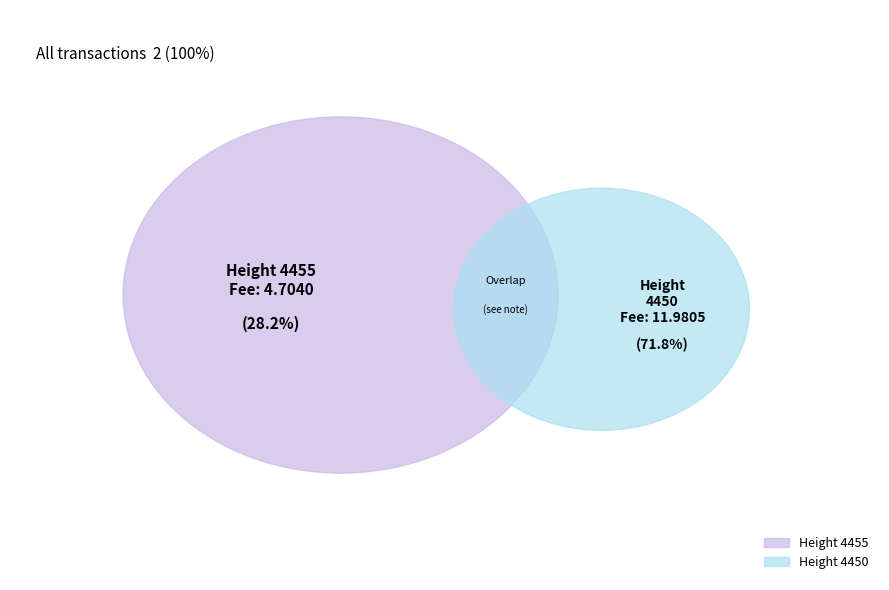

Does any single category account for the majority?

Yes